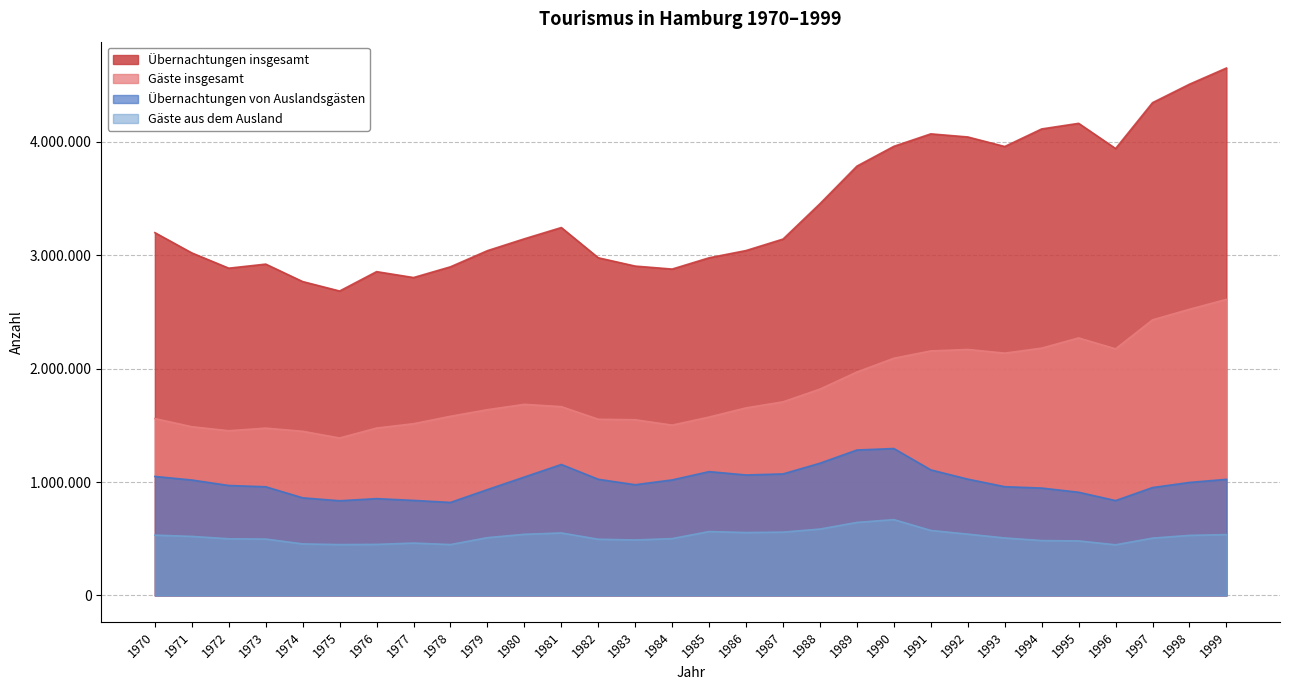

How many lines are shown in the chart?

4